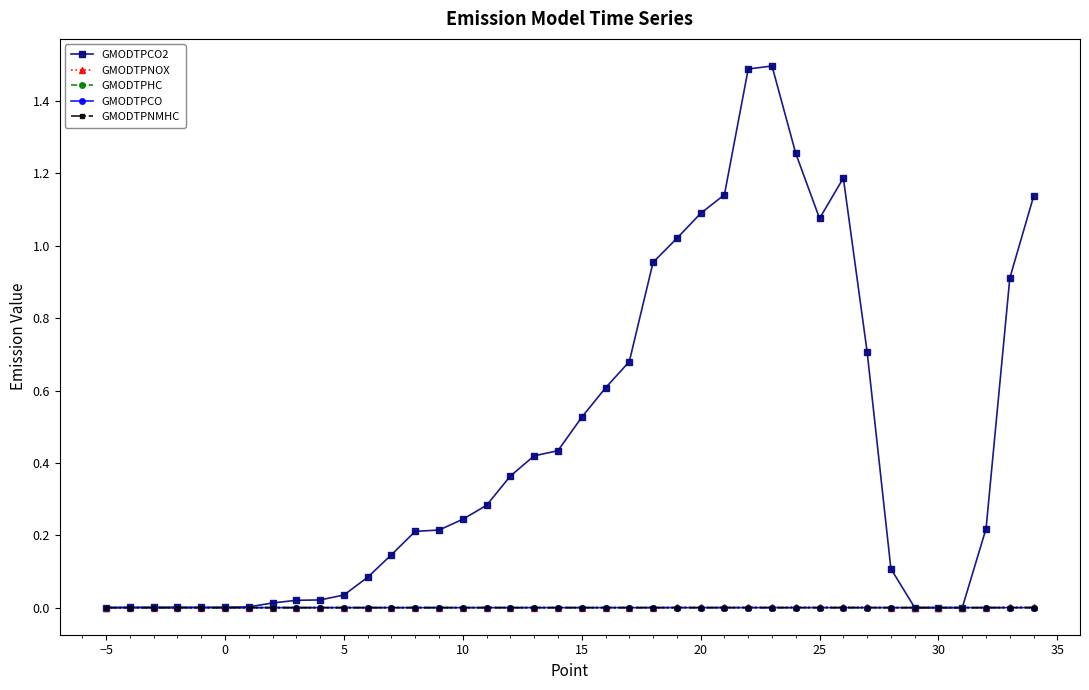

In GMODTPNMHC, how many points are higher than both neighbors (excluding endpoints)?

11